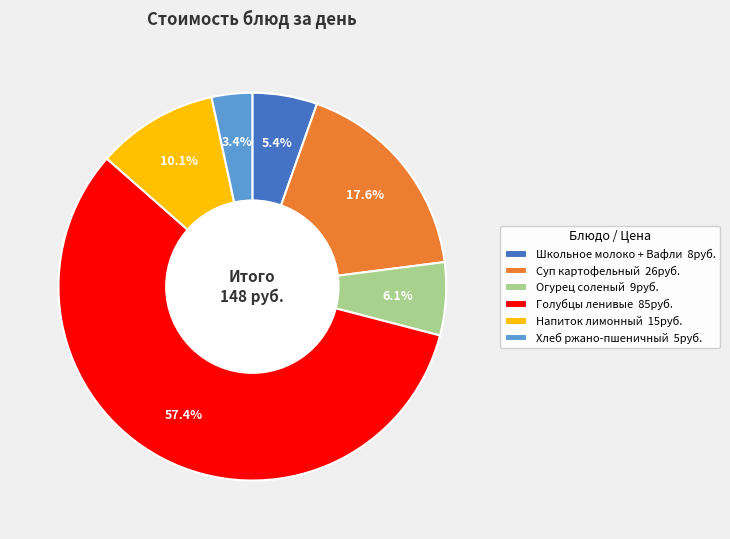

What is the ratio of the value at Суп картофельный to the value at Напиток лимонный?

1.7